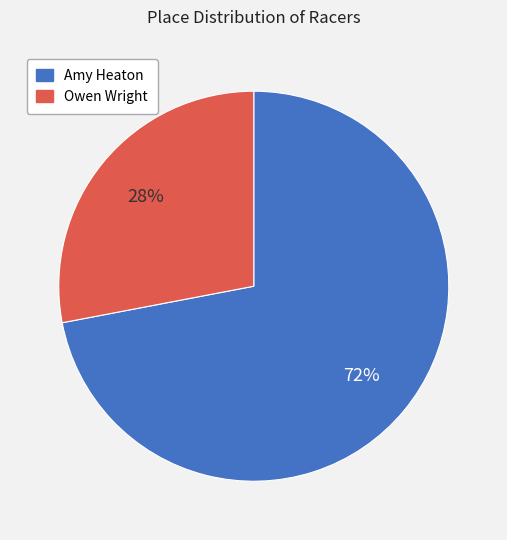

True or false: Amy Heaton accounts for 63% of the total.

False